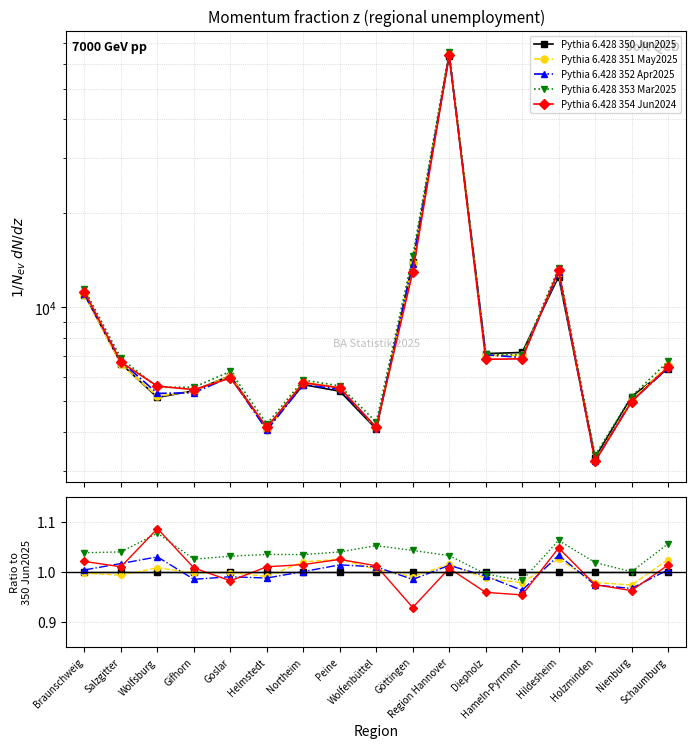

Which series has the largest range (max minus min)?

353 Mar2025